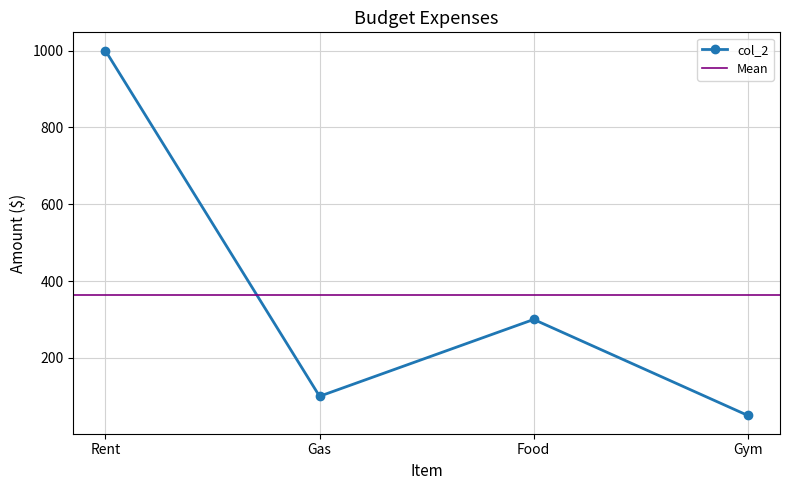

What is the smallest value displayed?

50